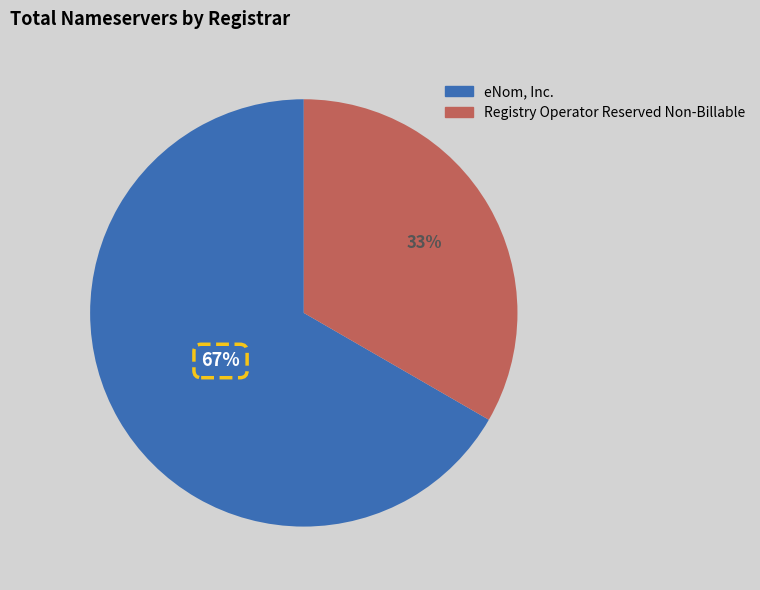

To the nearest percent, what is the average slice percentage?

50%